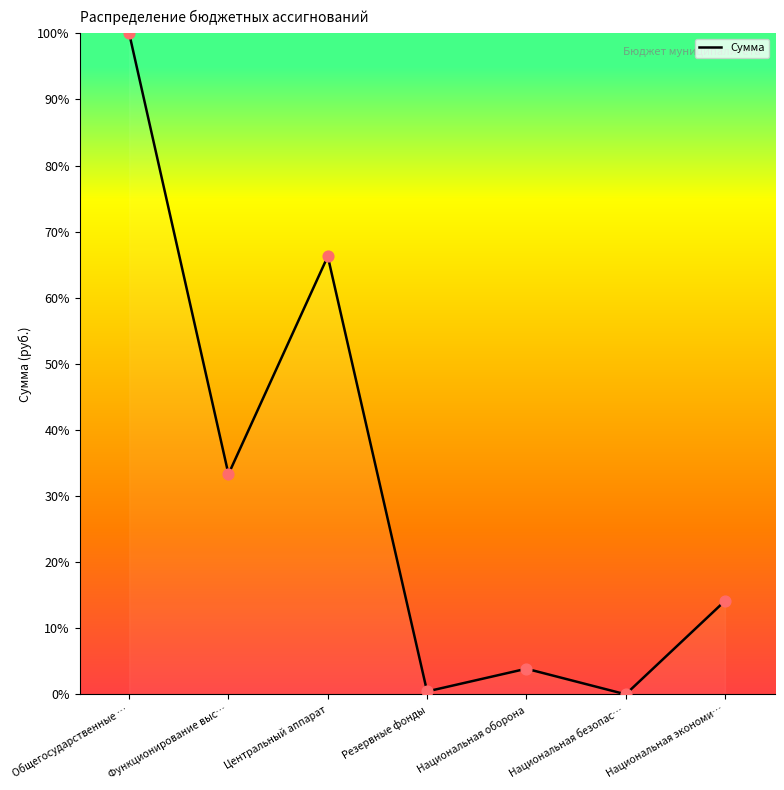

What is the change in value from Общегосударственные … to Национальная безопас…?

-100.0